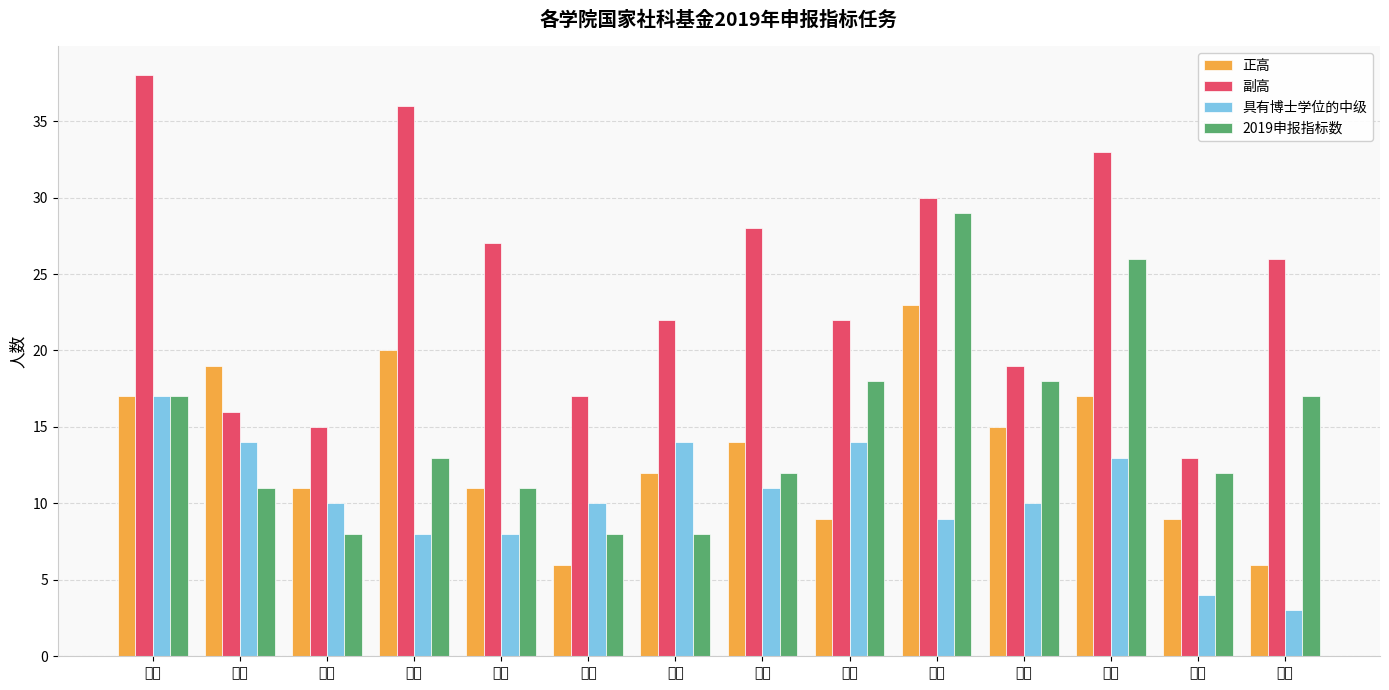

What is the difference between the 副高 values at 统计 and 旅游?

19